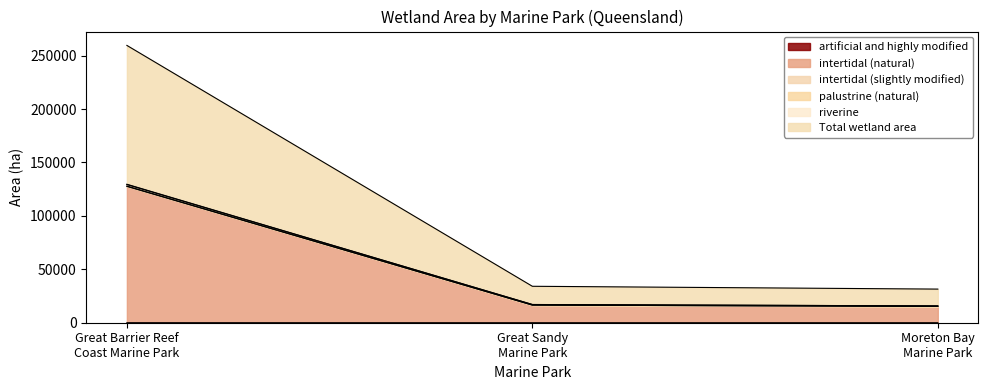

What position from the right is Great Sandy Marine Park?

2